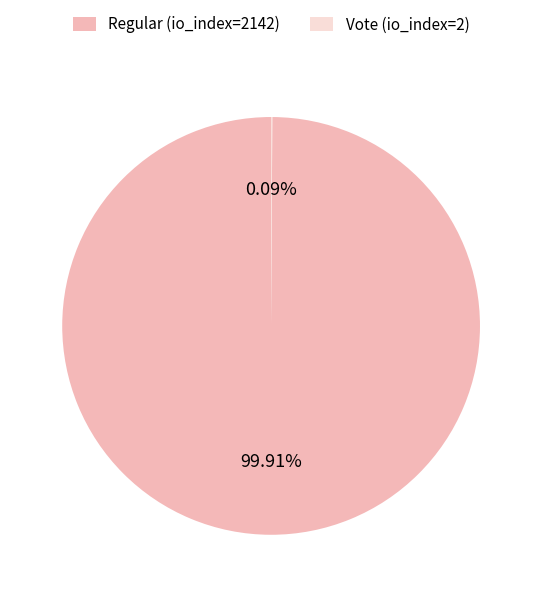

Is there any slice that represents more than half of the pie?

Yes